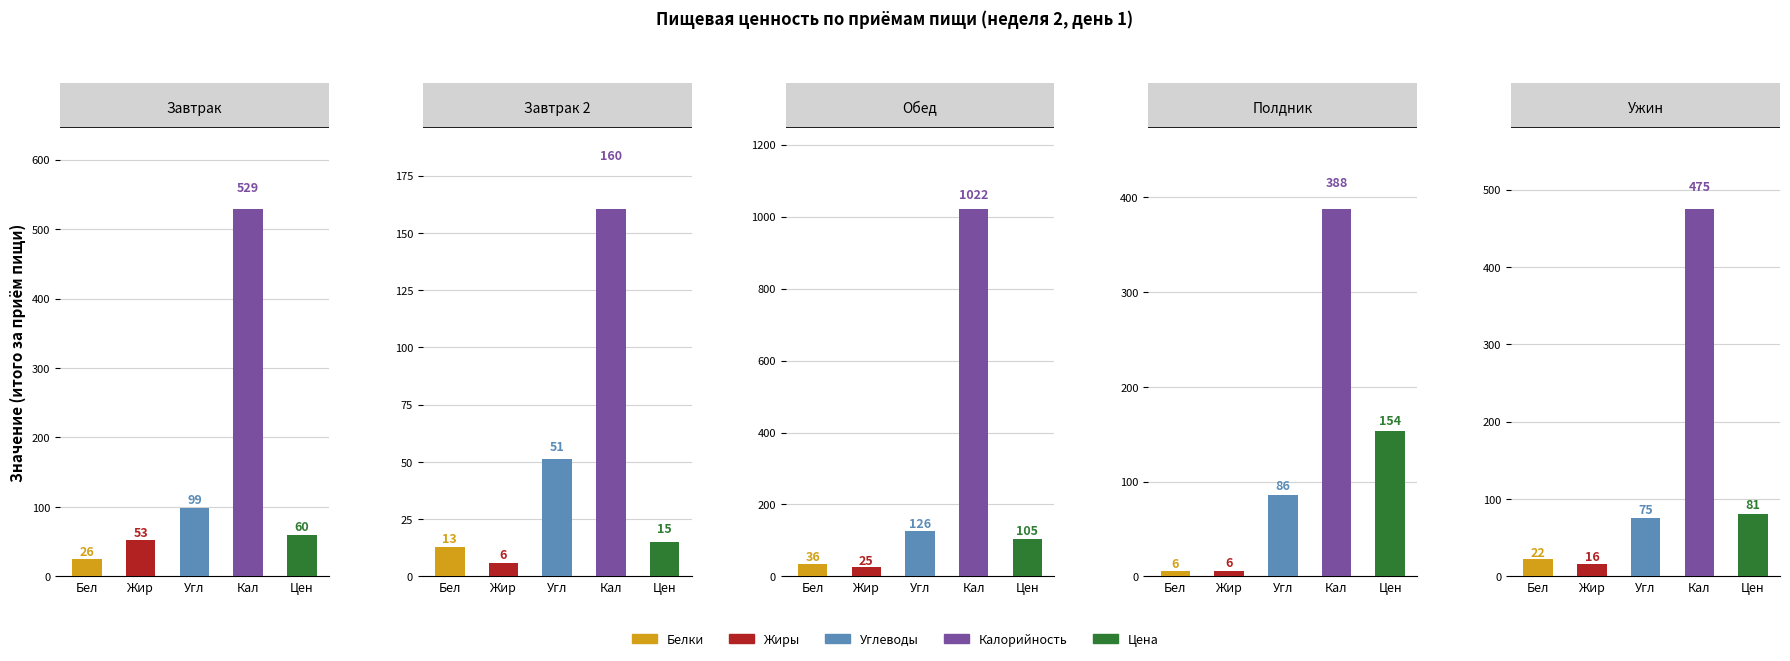

Reading left to right, what are all the values shown in this chart?

Белки: 25.6	12.8	35.7	5.8	21.9
Жиры: 52.8	5.8	25.1	6.0	16.2
Углеводы: 98.8	51.4	126.4	85.7	75.2
Калорийность: 529.1	160.5	1021.8	387.7	475.2
Цена: 59.5	14.8	104.9	153.8	80.8